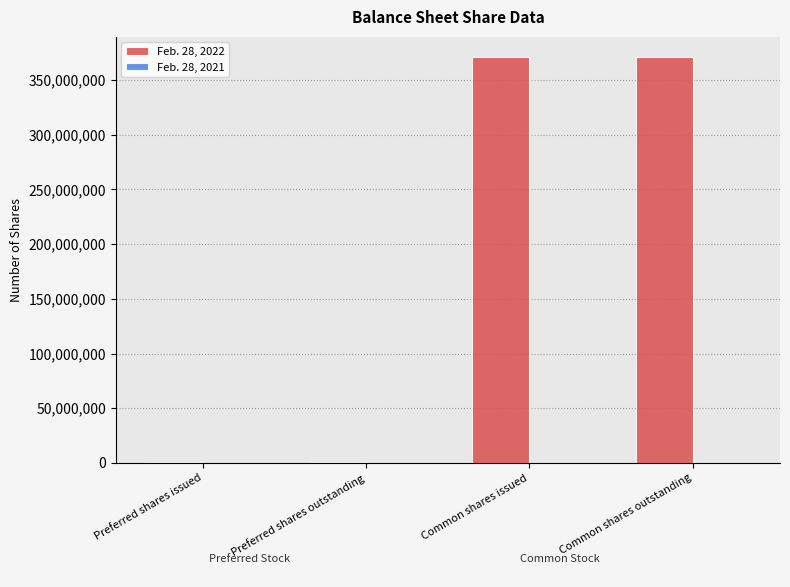

Reading right to left, extract all data points from this chart.

Common shares outstanding=370747042	Common shares issued=370747042	Preferred shares outstanding=700000	Preferred shares issued=700000